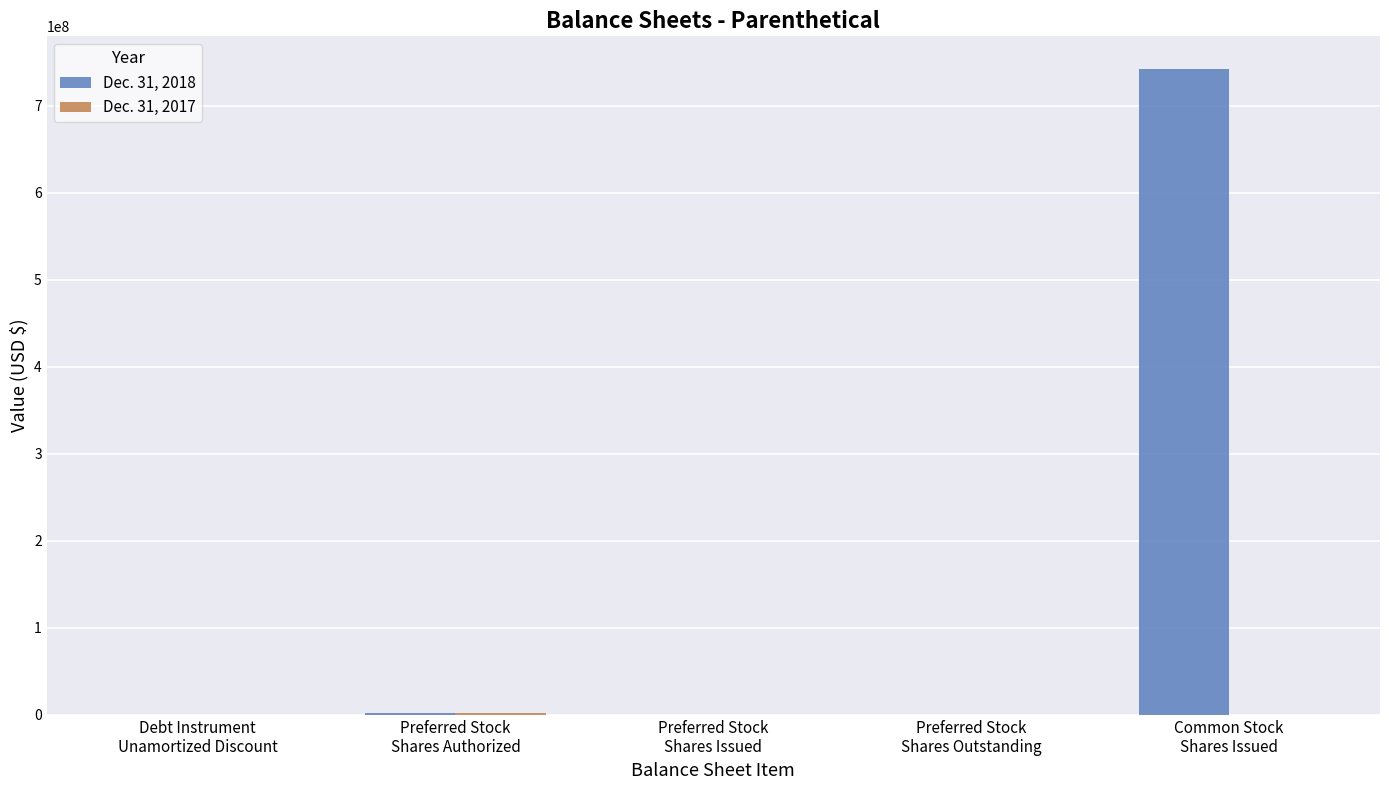

Which series has the largest total across all categories?

Dec. 31, 2018